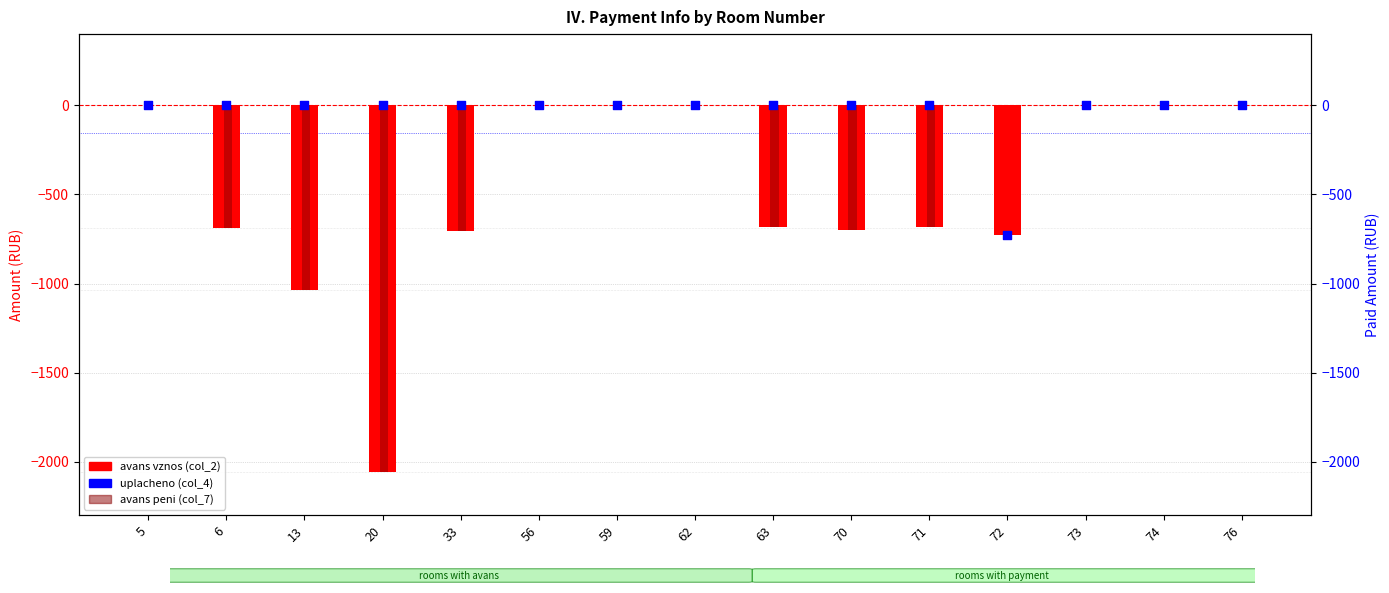

Which series reaches the minimum Y coordinate?

avans vznos (col_2)